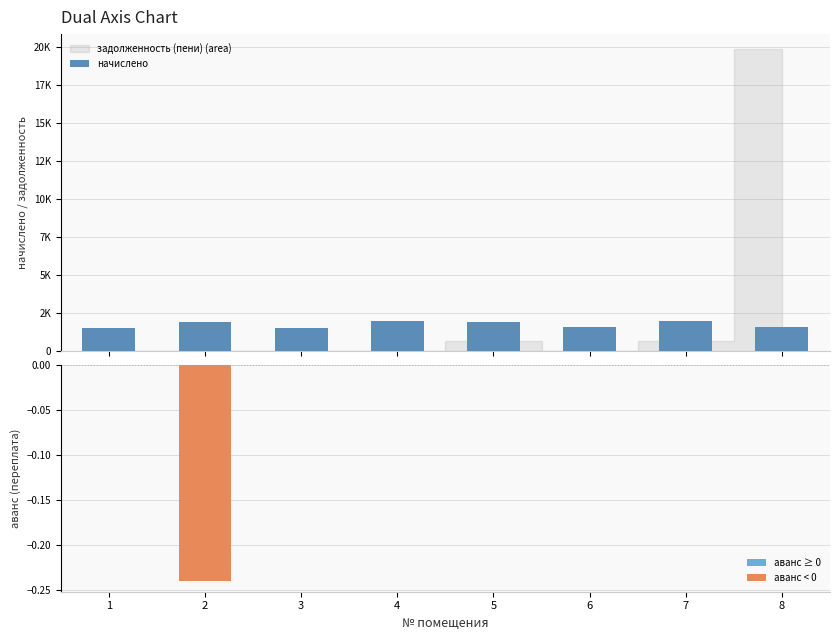

What is the average value of the начислено series?

1752.8